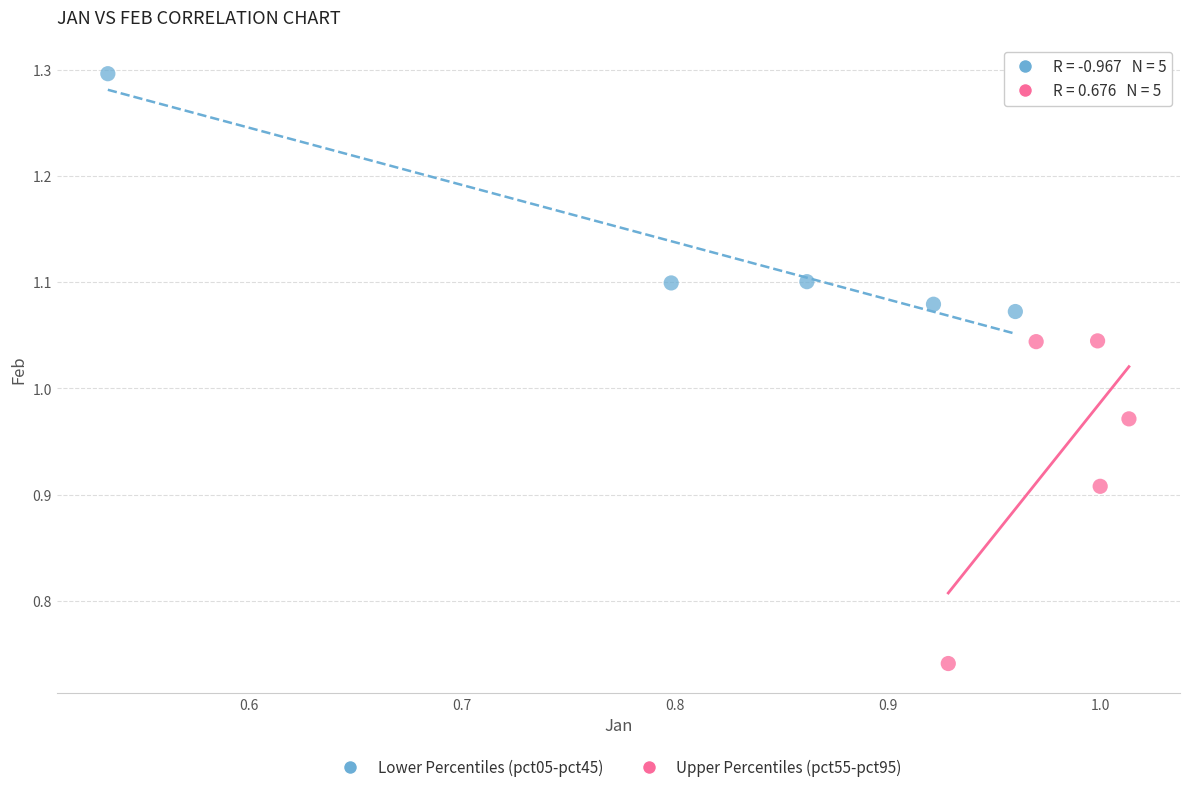

Which series contains the highest Y value?

Lower Percentiles (pct05-pct45)